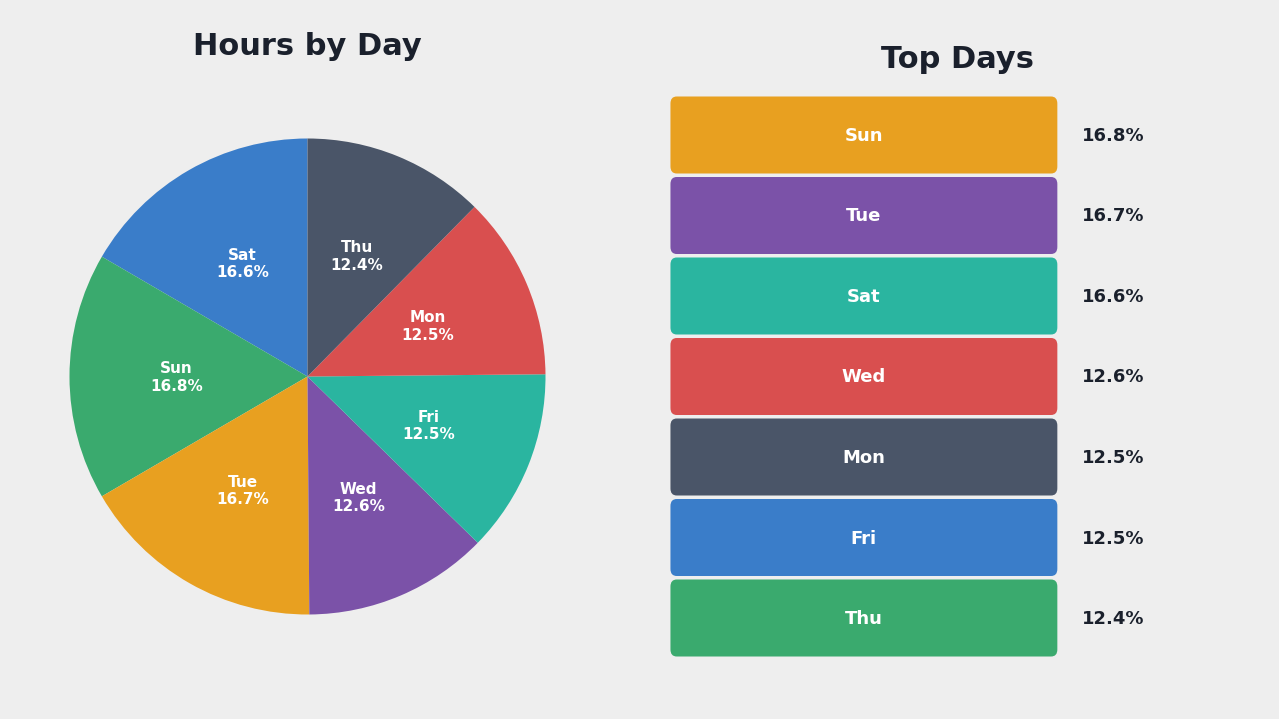

How many segments does this pie chart have?

7